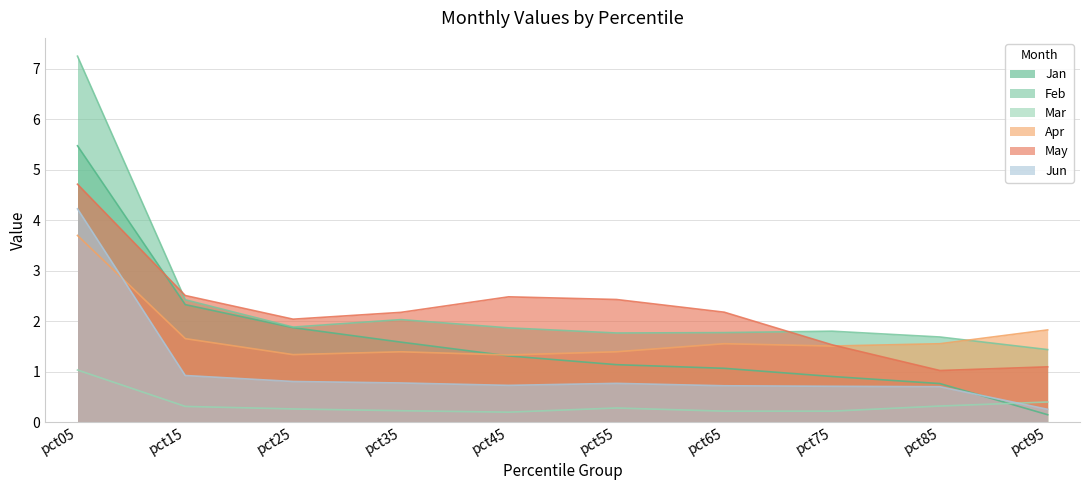

Reading left to right, list all the values displayed in this chart.

Jan: 5.5	2.3	1.9	1.6	1.3	1.1	1.1	0.9	0.8	0.1
Feb: 7.2	2.4	1.9	2.0	1.9	1.8	1.8	1.8	1.7	1.4
Mar: 1.0	0.3	0.3	0.2	0.2	0.3	0.2	0.2	0.3	0.4
Apr: 3.7	1.7	1.3	1.4	1.3	1.4	1.6	1.5	1.6	1.8
May: 4.7	2.5	2.0	2.2	2.5	2.4	2.2	1.5	1.0	1.1
Jun: 4.2	0.9	0.8	0.8	0.7	0.8	0.7	0.7	0.7	0.3